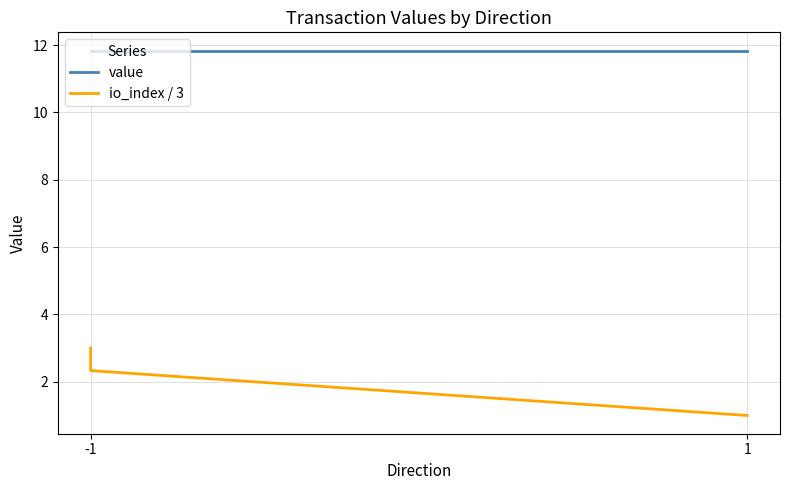

True or false: io_index / 3 and value cross at least once.

False